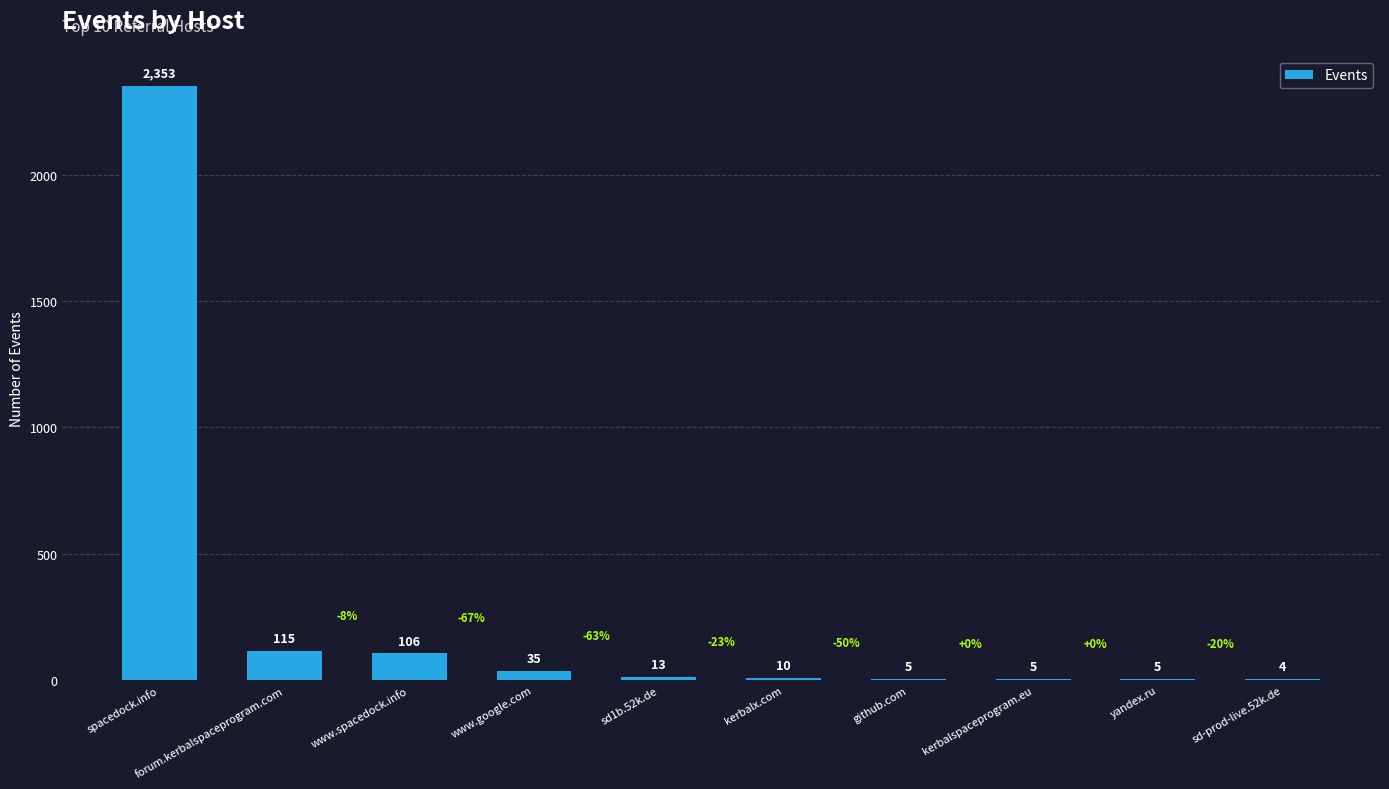

What is the sum of all values?

2651